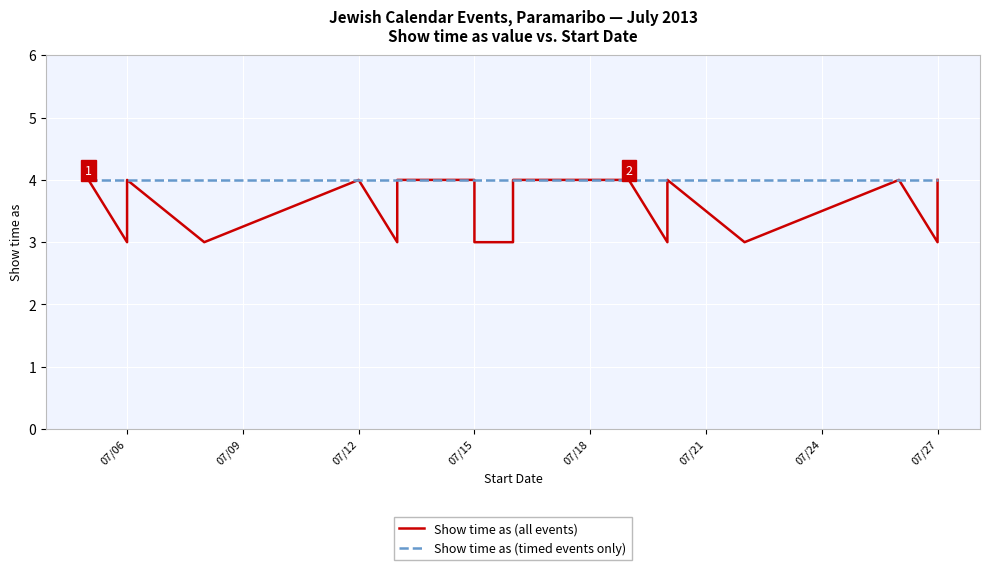

How many interior local peaks (higher than both neighbors) does the data have?

4